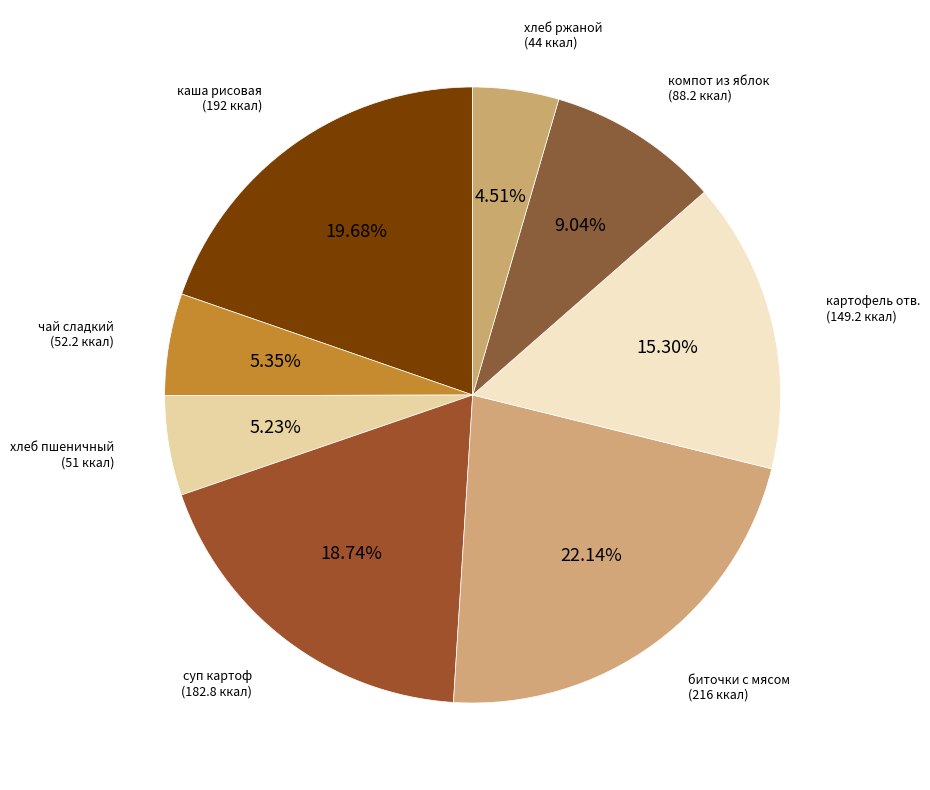

How many segments does this pie chart have?

8